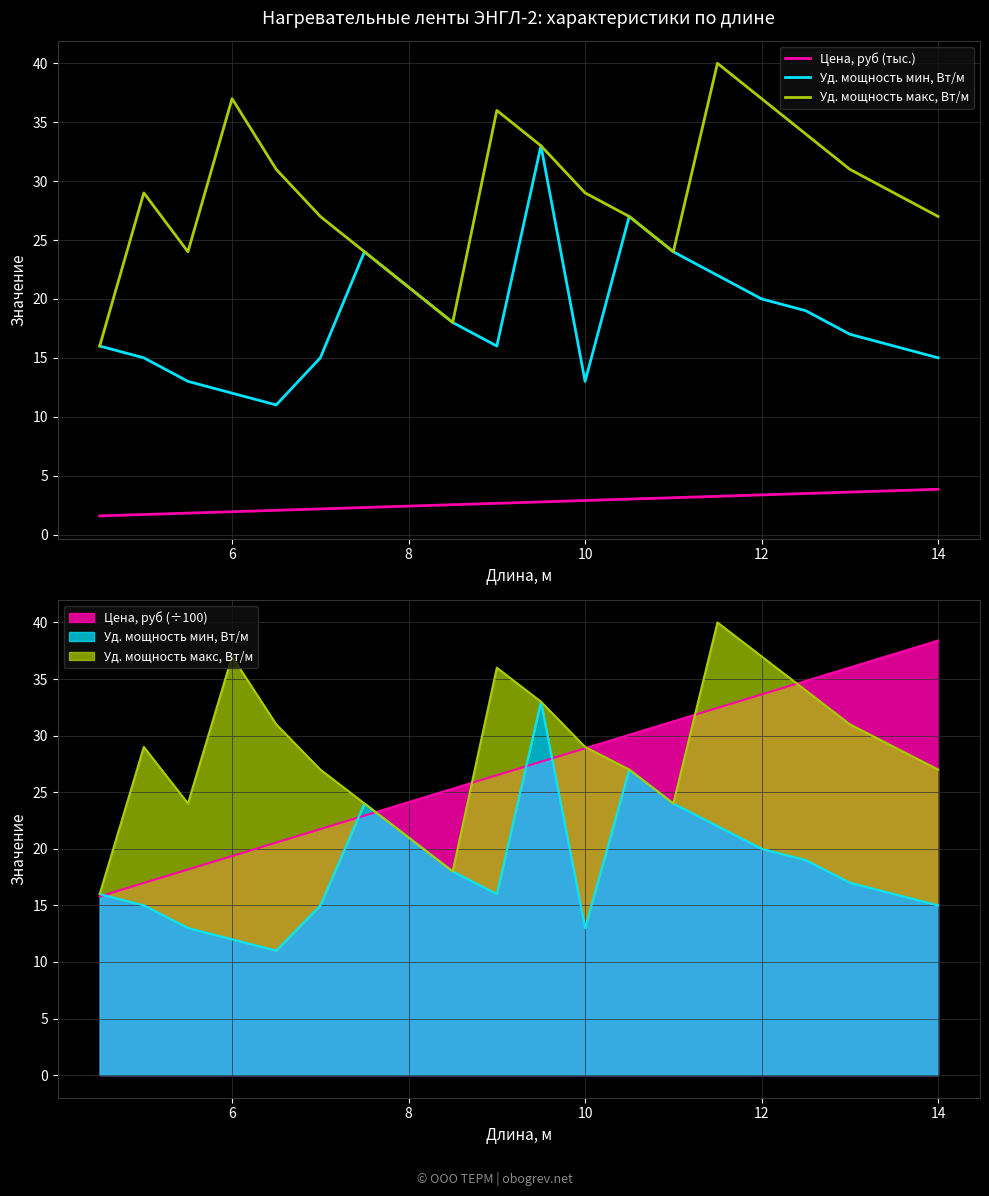

What is the highest value of the Цена, руб (тыс.) series?

3.8